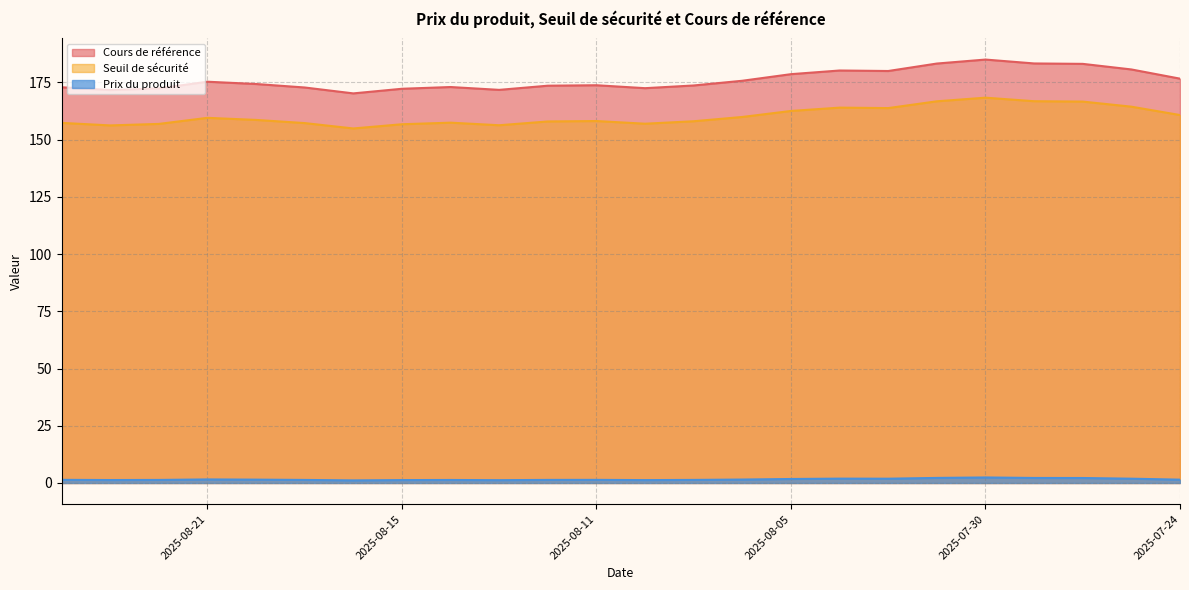

What is the label of the 13th point from the left?

2025-08-11